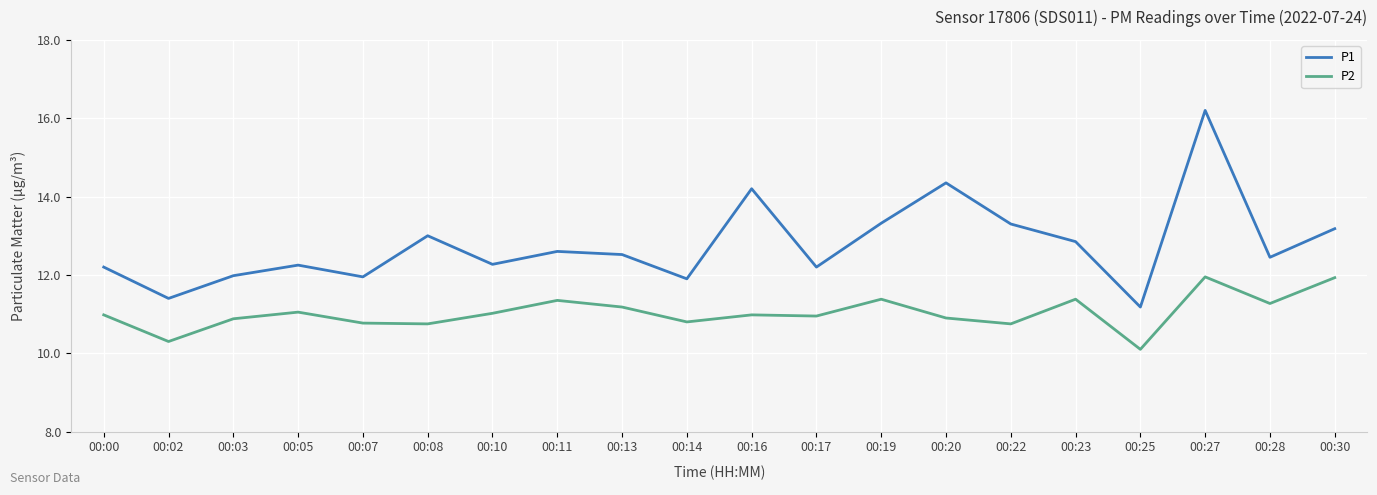

At which category does the chart reach its minimum across all series?

00:25